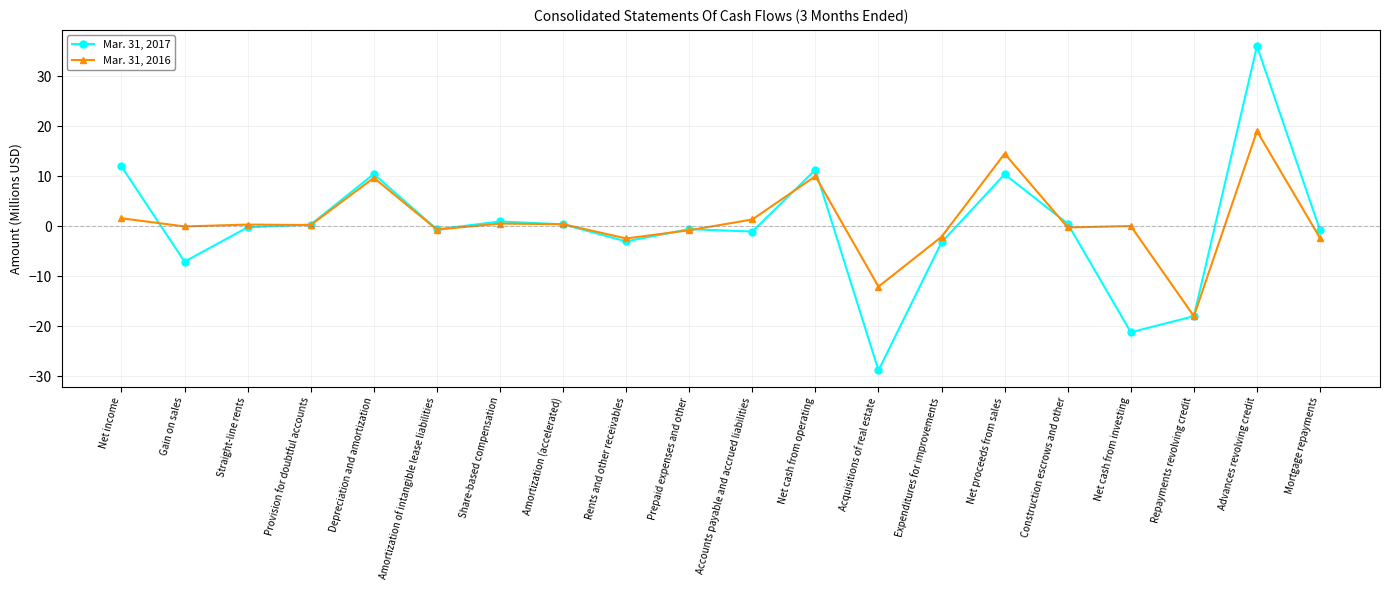

True or false: Mar. 31, 2016 has more than 0 interior local peaks.

True